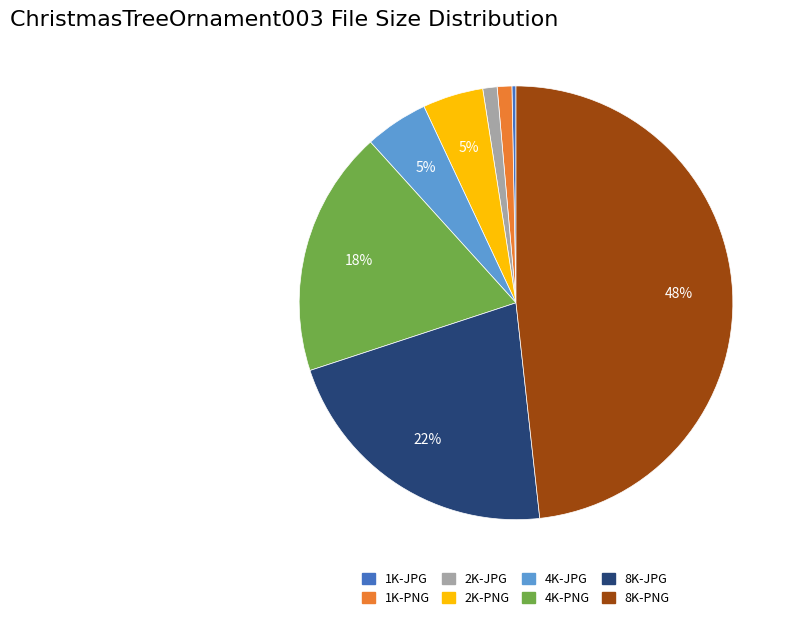

To the nearest percent, what portion does 8K-JPG represent?

22%